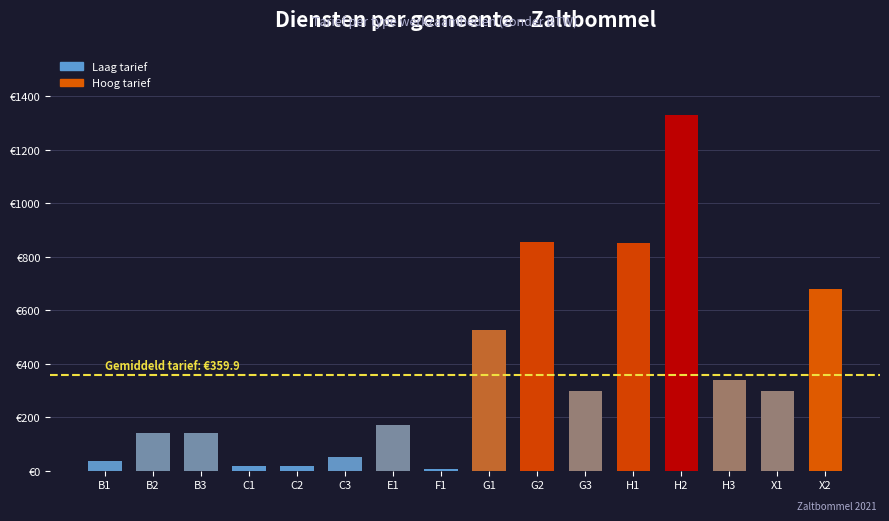

Are the bars horizontal?

No